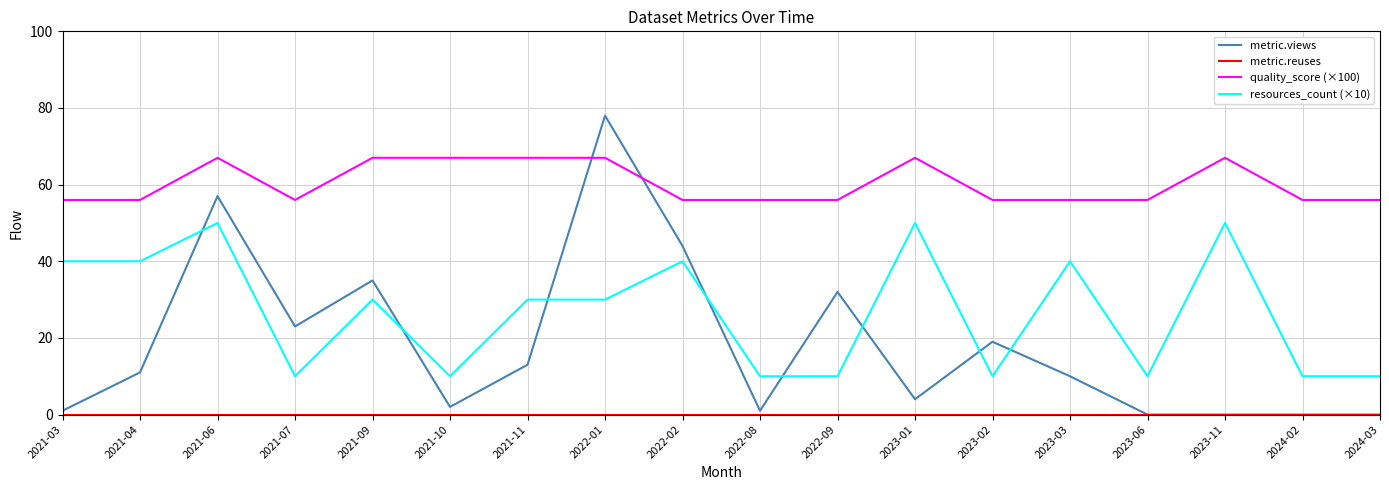

Is this an area chart (filled region under the line)?

No